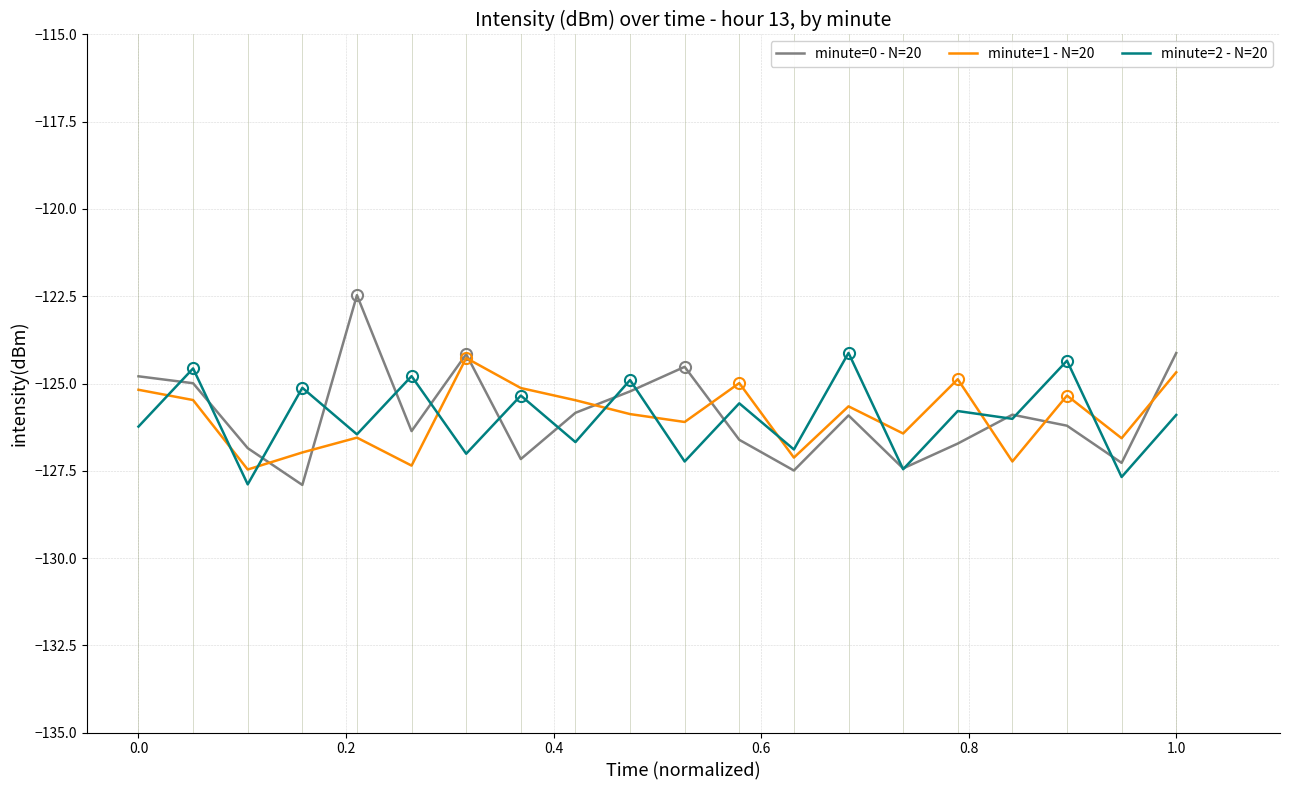

What is the highest value of the minute=0 - N=20 series?

-122.5